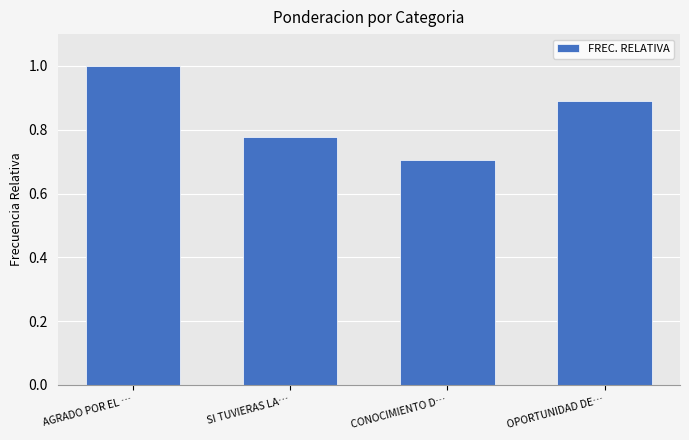

What is the minimum value shown in the chart?

0.7